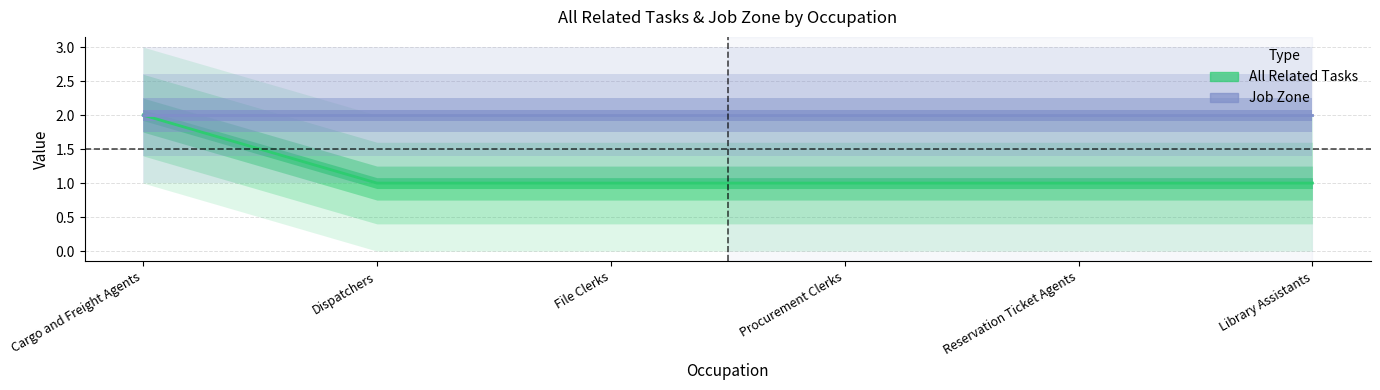

How many lines are shown in the chart?

1